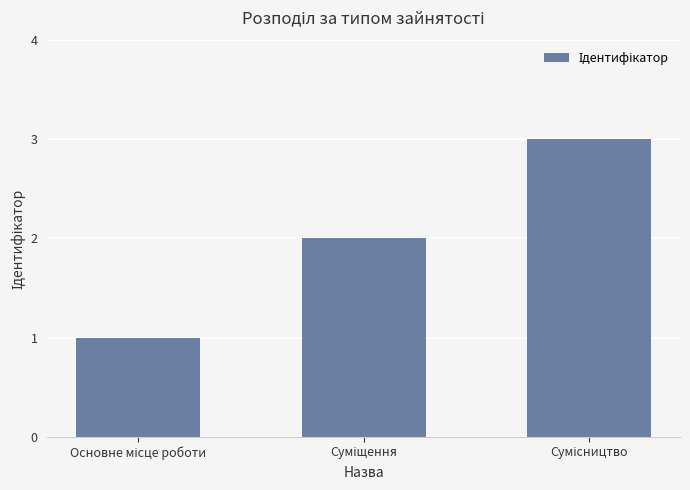

Reading right to left, what are all the values shown in this chart?

3	2	1